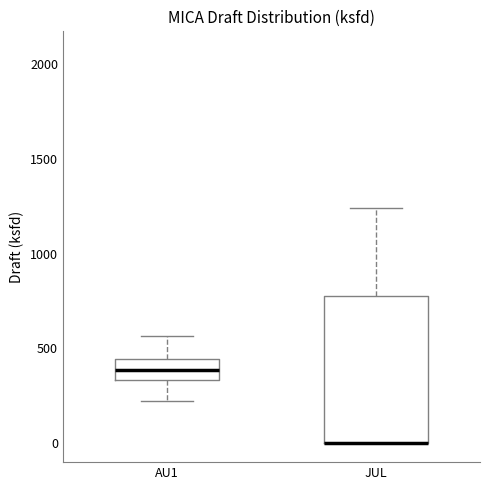

Reading left to right, transcribe this box plot: for each box, give where its median line is, the range the box spans, and where its two whiskers end, as read against the y-axis. The values are not printed on the chart, so give them approximately, as read against the axis.

AU1: median 400, box 350 to 450, whiskers 200 to 550
JUL: median 0 (drawn on the box's lower edge), box 0 to 750, whiskers 0 to 1250